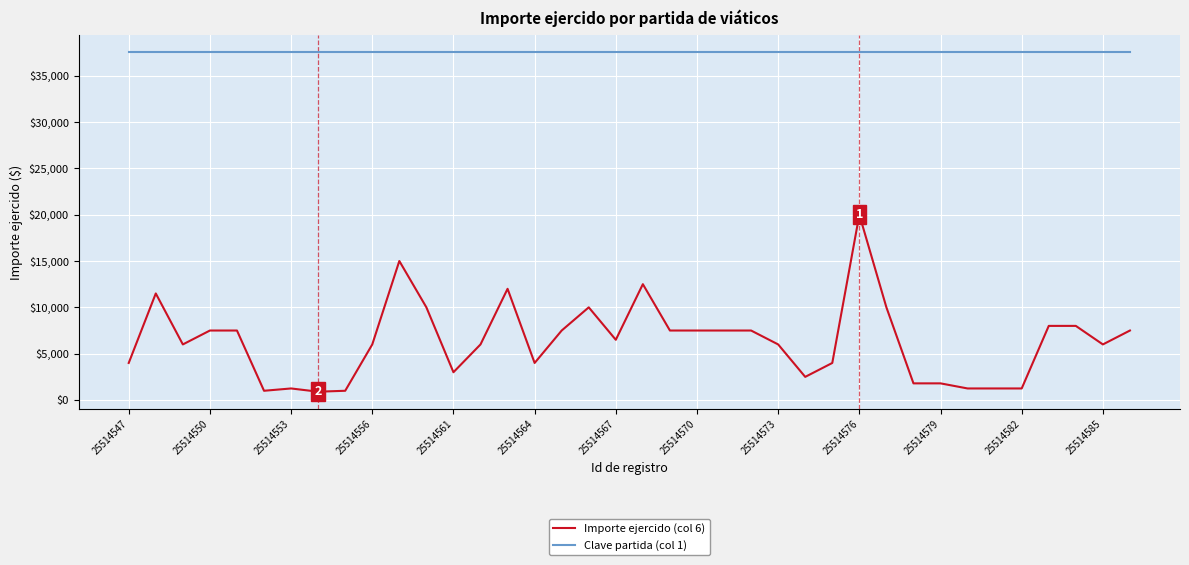

What are all the series names shown in the legend?

Importe ejercido (col 6), Clave partida (col 1)